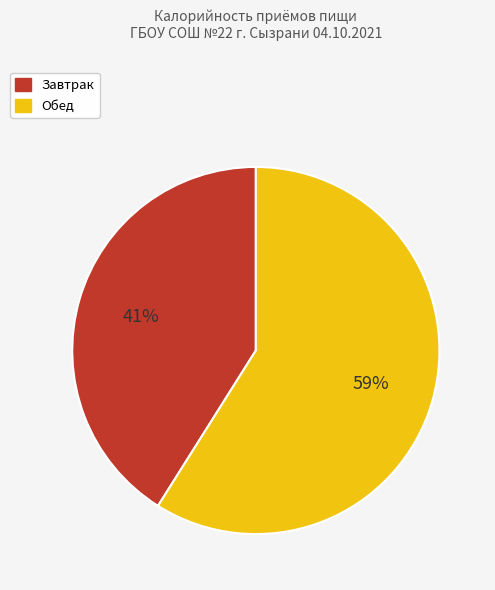

Do Обед and Завтрак together represent more than half of the pie?

Yes